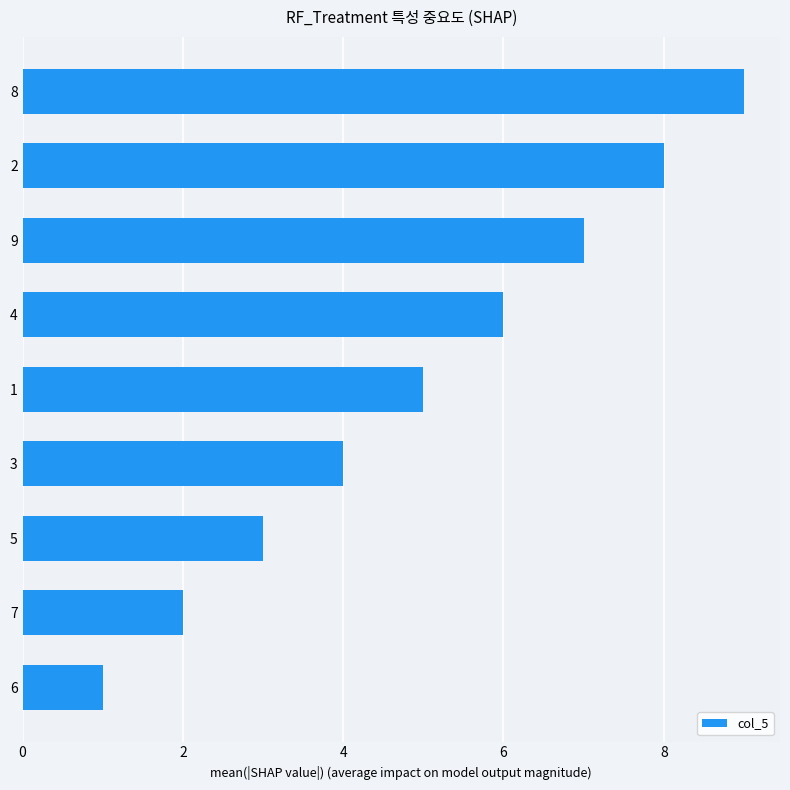

Count the values in the range 3 to 7.

5